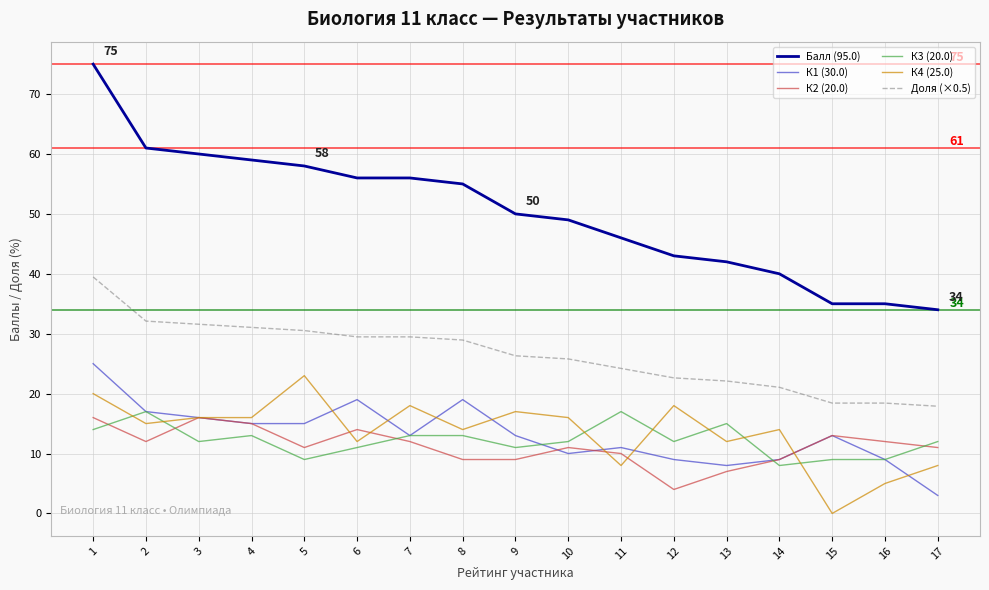

Where does the К2 (20.0) series first go above 11?

1